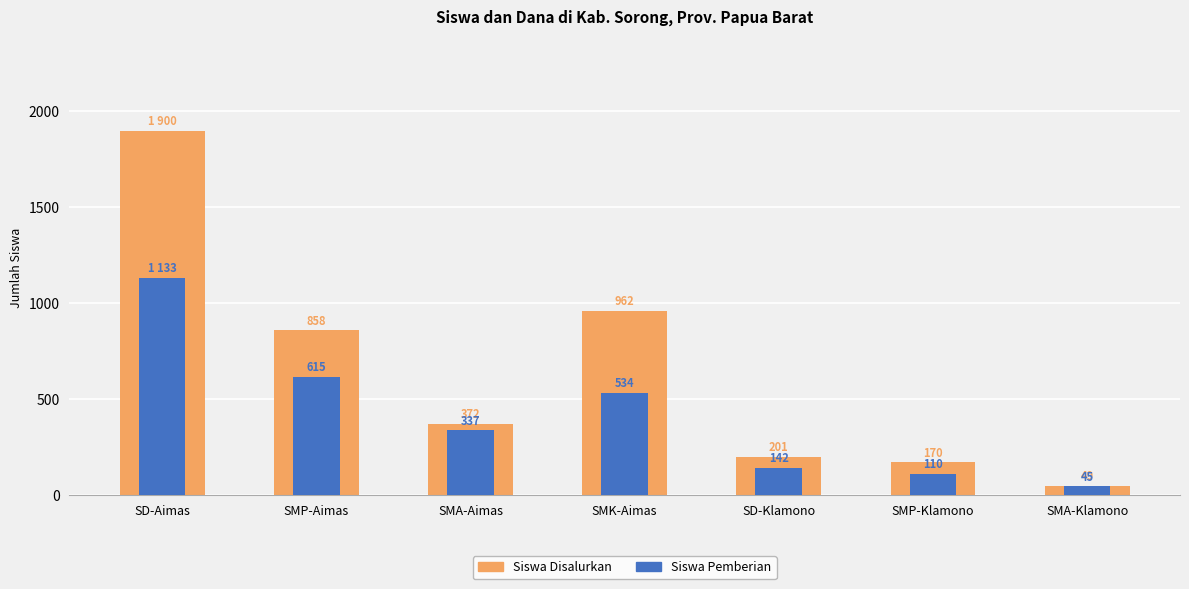

At which label is Siswa Pemberian closest to 589?

SMP-Aimas